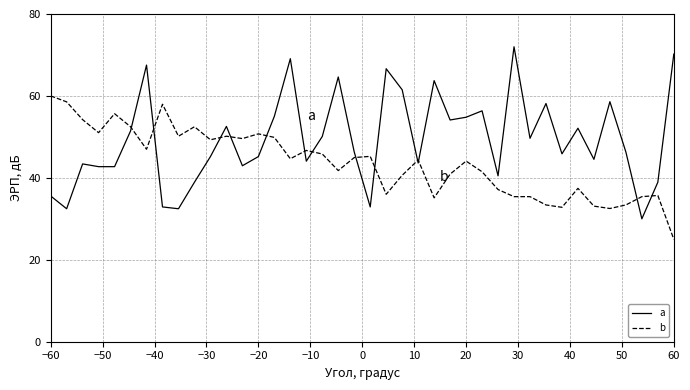

Rank the series by their maximum value, from highest to lowest.

a, b